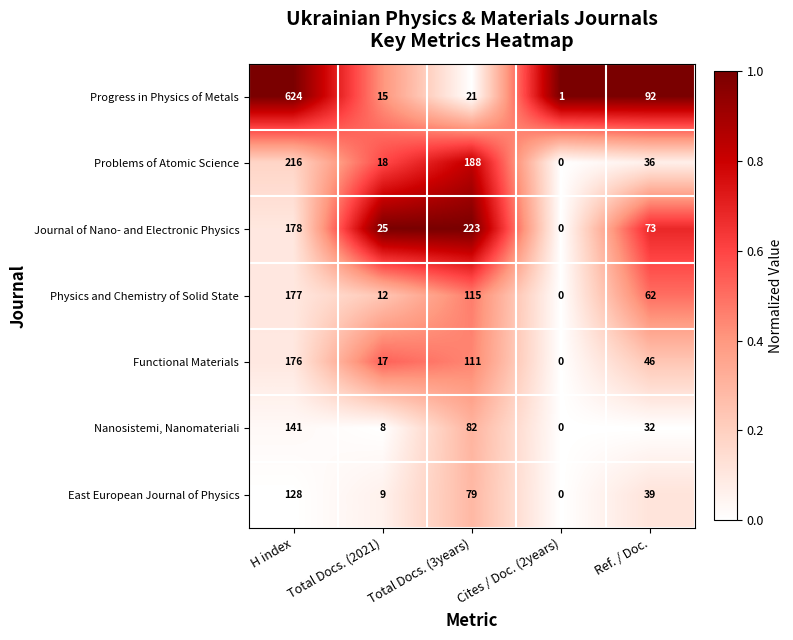

Is it true that East European Journal of Physics equals 0 at Cites / Doc. (2years)?

True